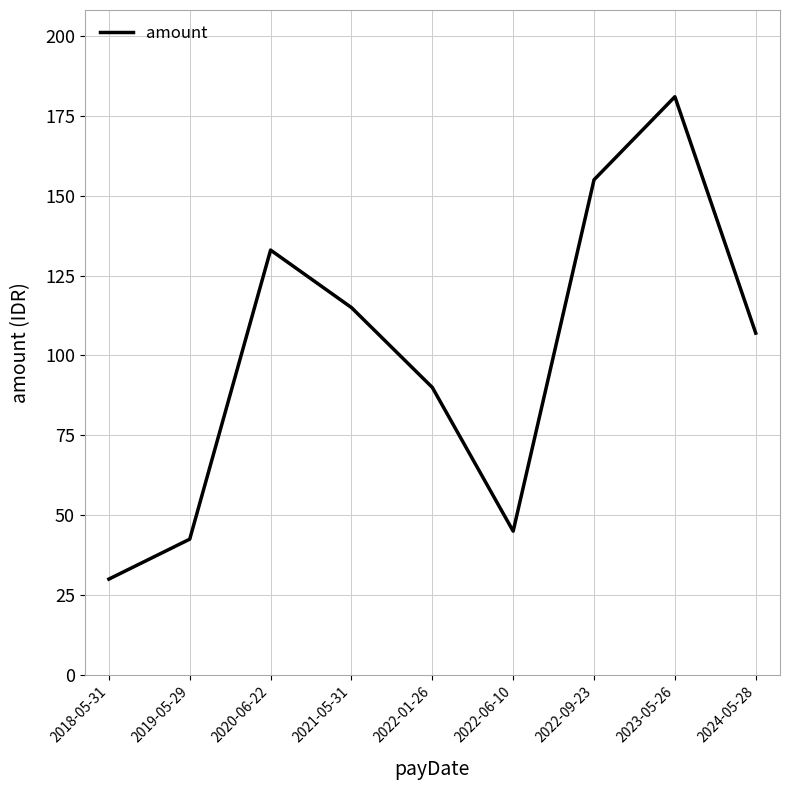

The chart shows a value of 45.0 at 2022-06-10. True or false?

True